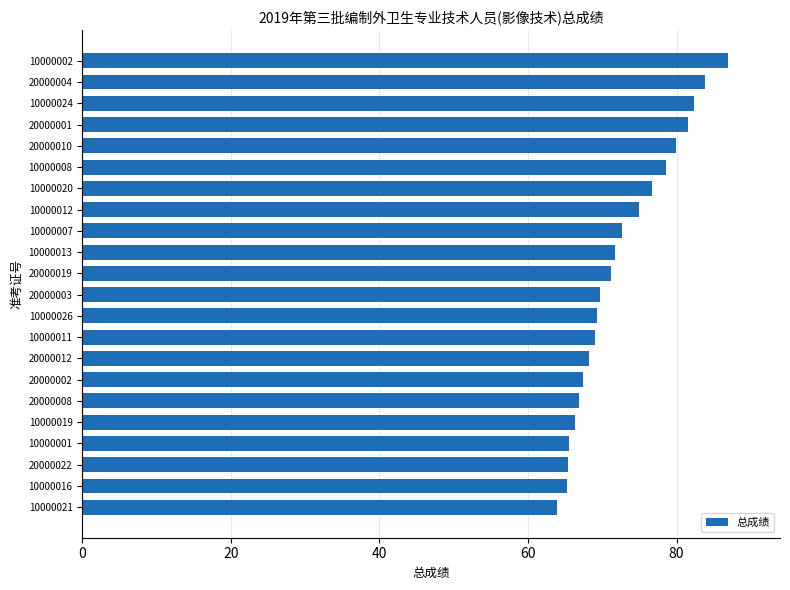

What is the change in value from 20000004 to 10000016?

-18.7